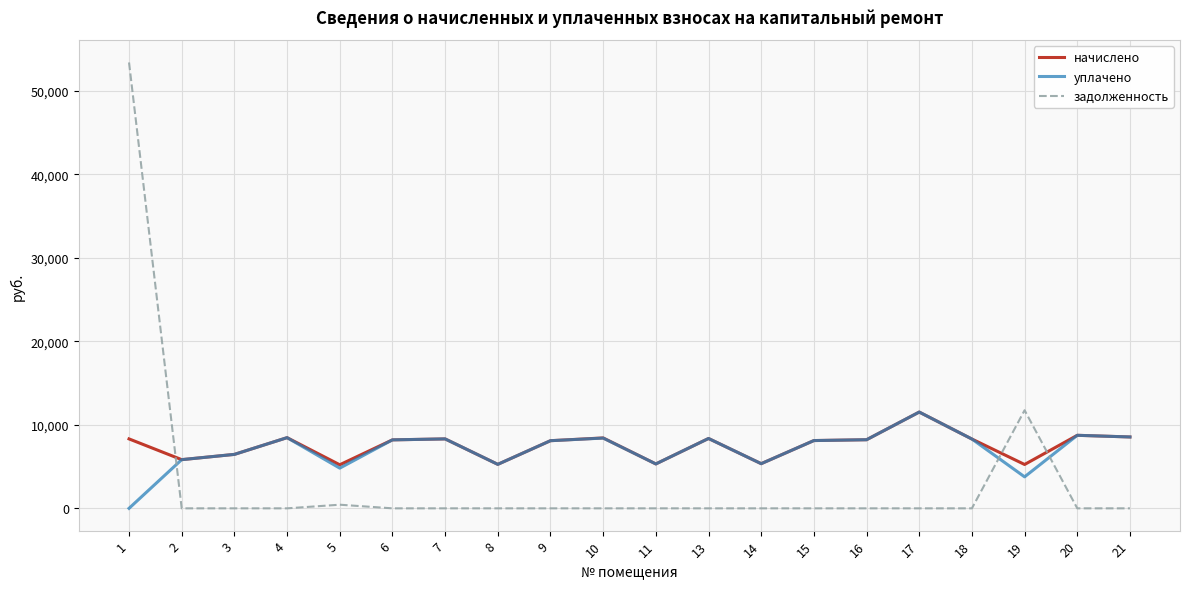

Is the value of задолженность at 21 greater than the value of начислено at 17?

No